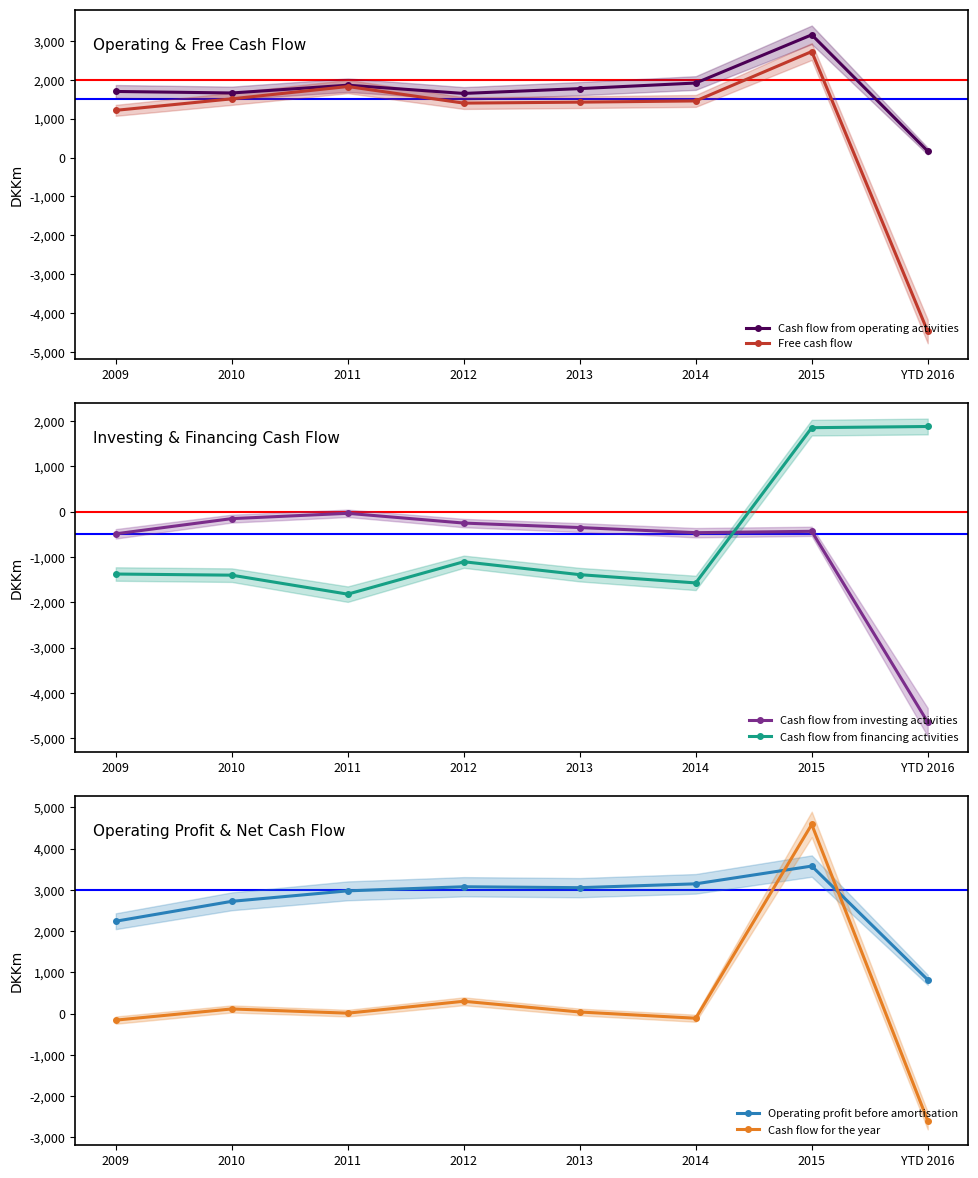

What is the value of the Cash flow from investing activities point at the 7th from the left?

-431